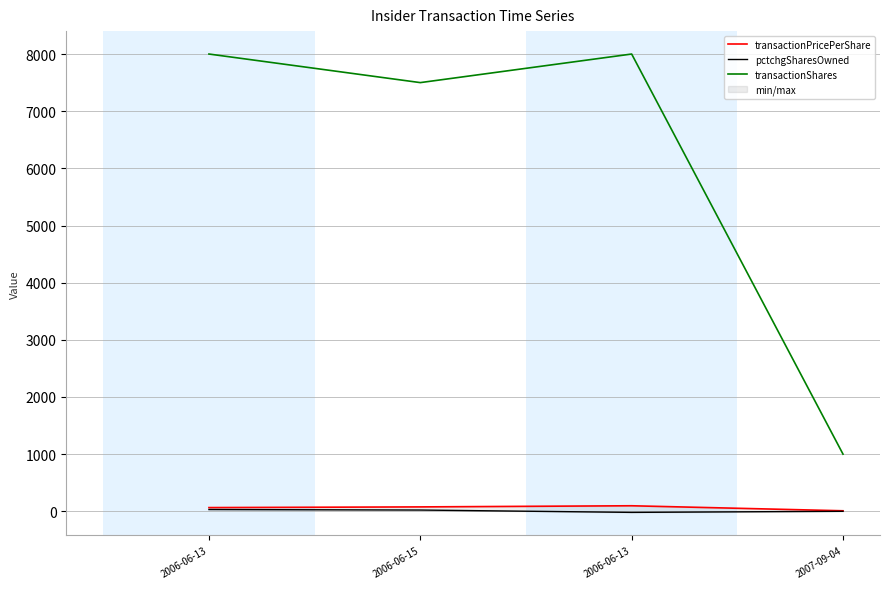

Reading left to right, extract all data points from this chart.

transactionPricePerShare: 2006-06-13=65.0	2006-06-15=77.0	2006-06-13=96.9	2007-09-04=9.2
pctchgSharesOwned: 2006-06-13=31.0	2006-06-15=22.0	2006-06-13=-19.0	2007-09-04=0.0
transactionShares: 2006-06-13=8000.0	2006-06-15=7500.0	2006-06-13=8000.0	2007-09-04=1000.0